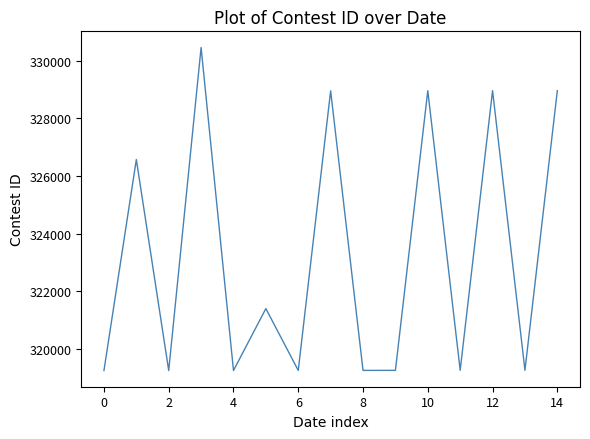

What is the maximum value shown in the chart?

330462